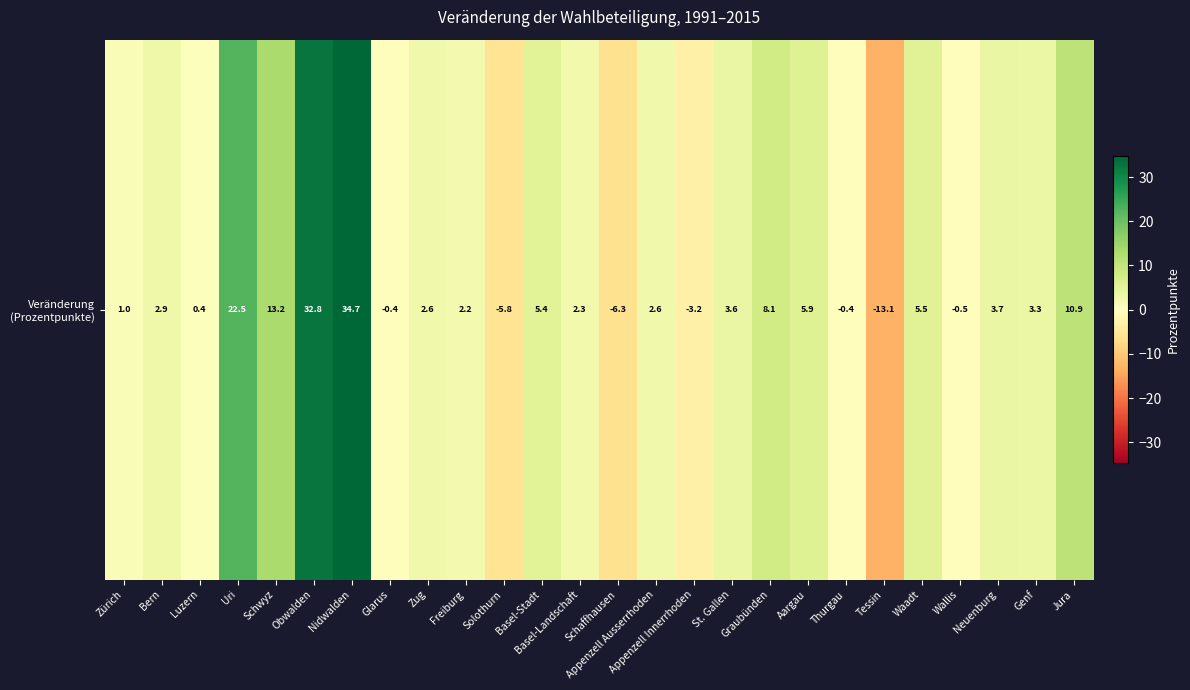

List the labels in order of value, largest first.

Nidwalden, Obwalden, Uri, Schwyz, Jura, Graubünden, Aargau, Waadt, Basel-Stadt, Neuenburg, St. Gallen, Genf, Bern, Zug, Appenzell Ausserrhoden, Basel-Landschaft, Freiburg, Zürich, Luzern, Glarus, Thurgau, Wallis, Appenzell Innerrhoden, Solothurn, Schaffhausen, Tessin